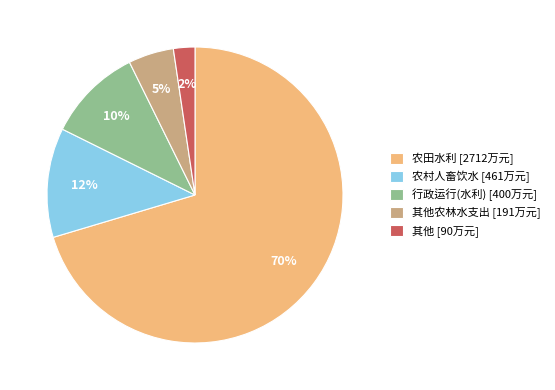

Rank the categories by value from highest to lowest.

农田水利 [2712万元], 农村人畜饮水 [461万元], 行政运行(水利) [400万元], 其他农林水支出 [191万元], 其他 [90万元]